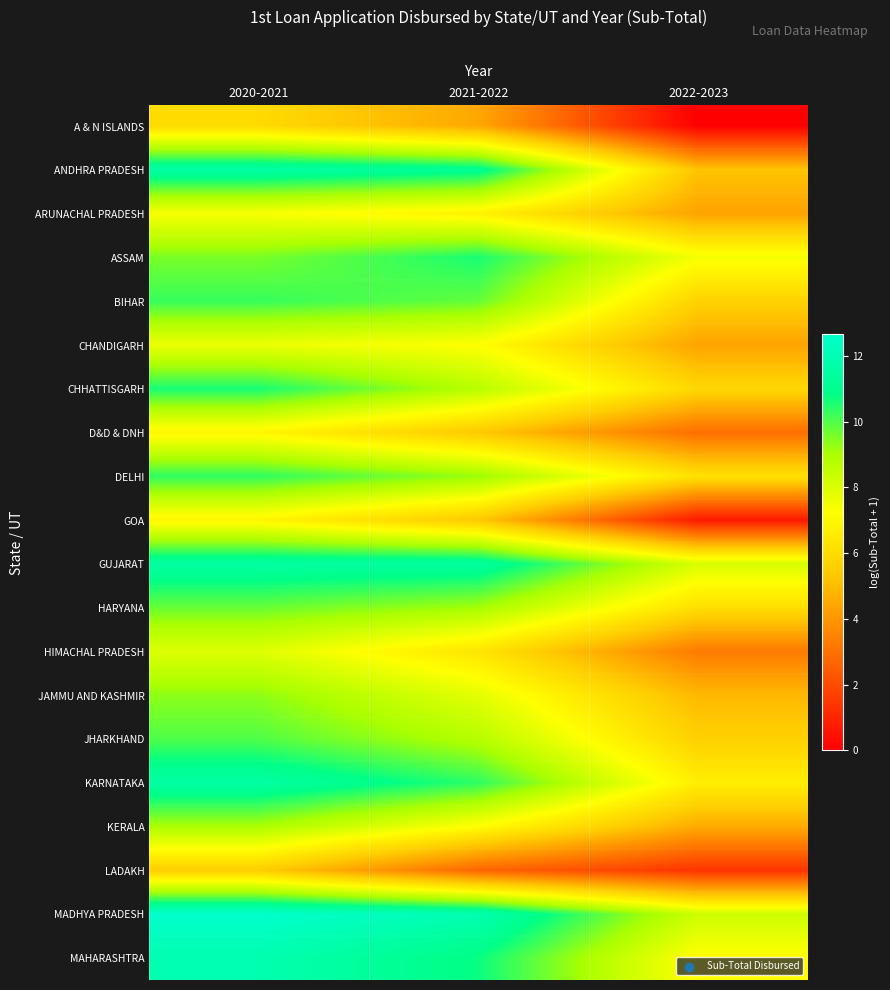

Rank the series at 2020-2021 from highest to lowest value.

MADHYA PRADESH, MAHARASHTRA, ANDHRA PRADESH, KARNATAKA, GUJARAT, CHHATTISGARH, DELHI, BIHAR, JHARKHAND, HARYANA, ASSAM, JAMMU AND KASHMIR, KERALA, HIMACHAL PRADESH, CHANDIGARH, ARUNACHAL PRADESH, D&D & DNH, GOA, A & N ISLANDS, LADAKH